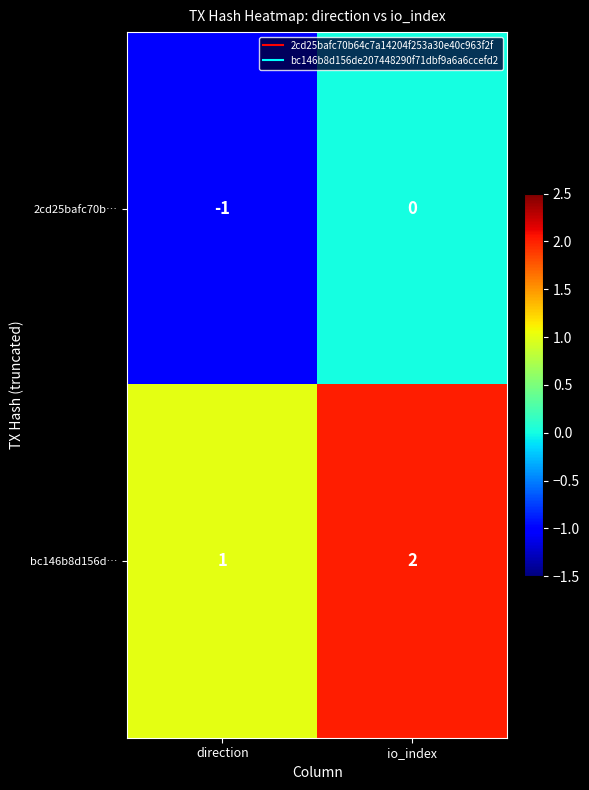

Reading left to right, what are all the values shown in this chart?

2cd25bafc70b…: -1	0
bc146b8d156d…: 1	2